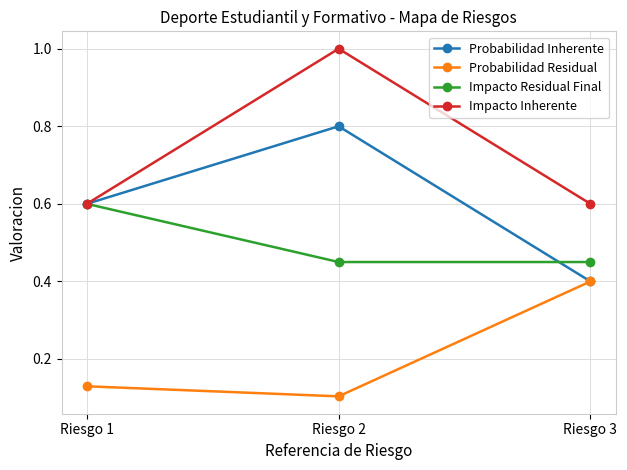

What is the value of the Impacto Inherente point at the 2nd from the left?

1.0